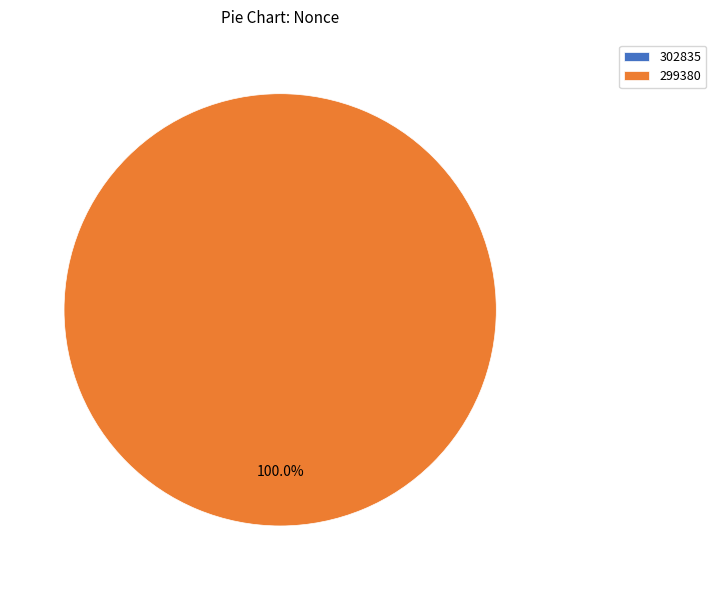

To the nearest percent, what is the difference between the 302835 and 299380 slice percentages?

100%